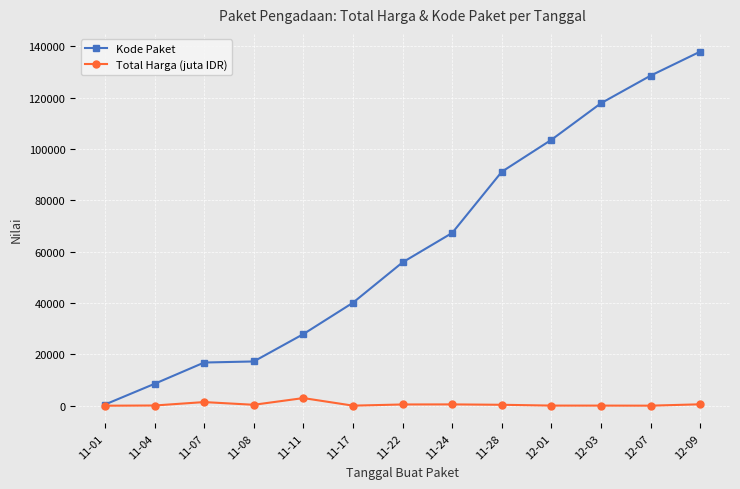

What is the difference between the Kode Paket values at 11-01 and 11-04?

8066.0